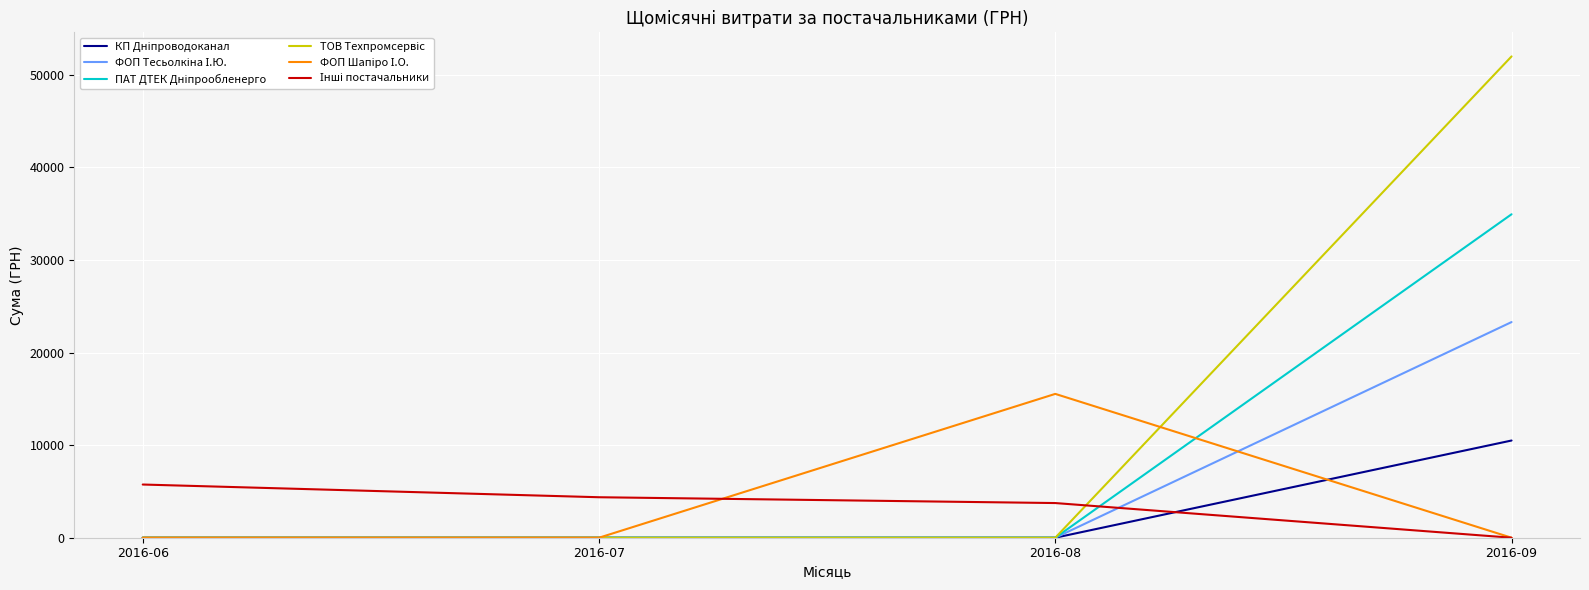

What is the difference between the highest and lowest values at 2016-08?

15532.7